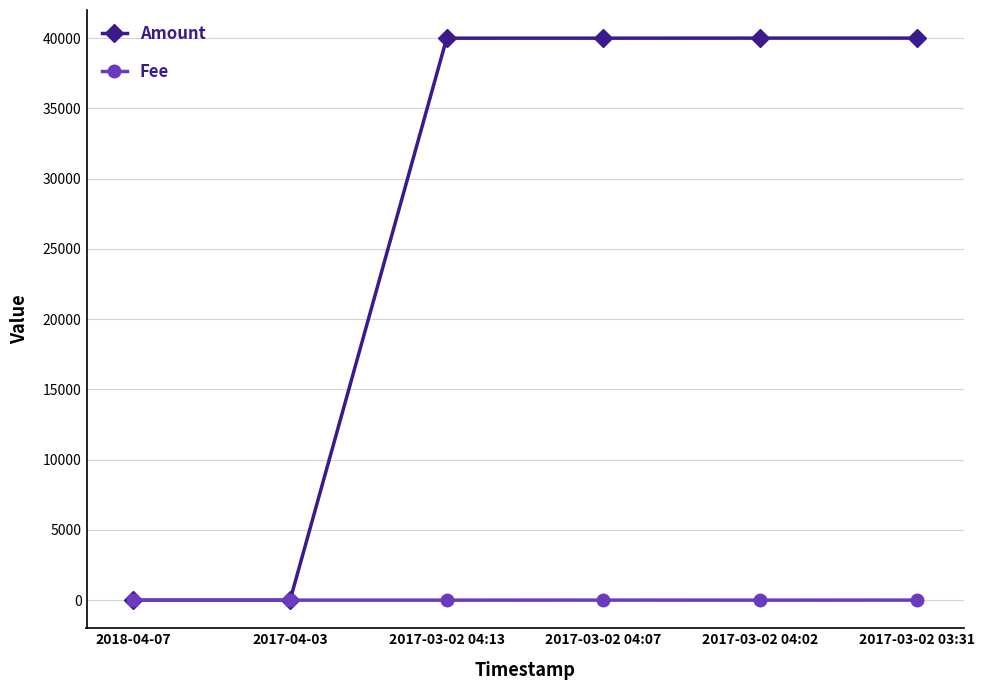

What is the sum of the Fee values at 2017-04-03 and 2018-04-07?

2.0